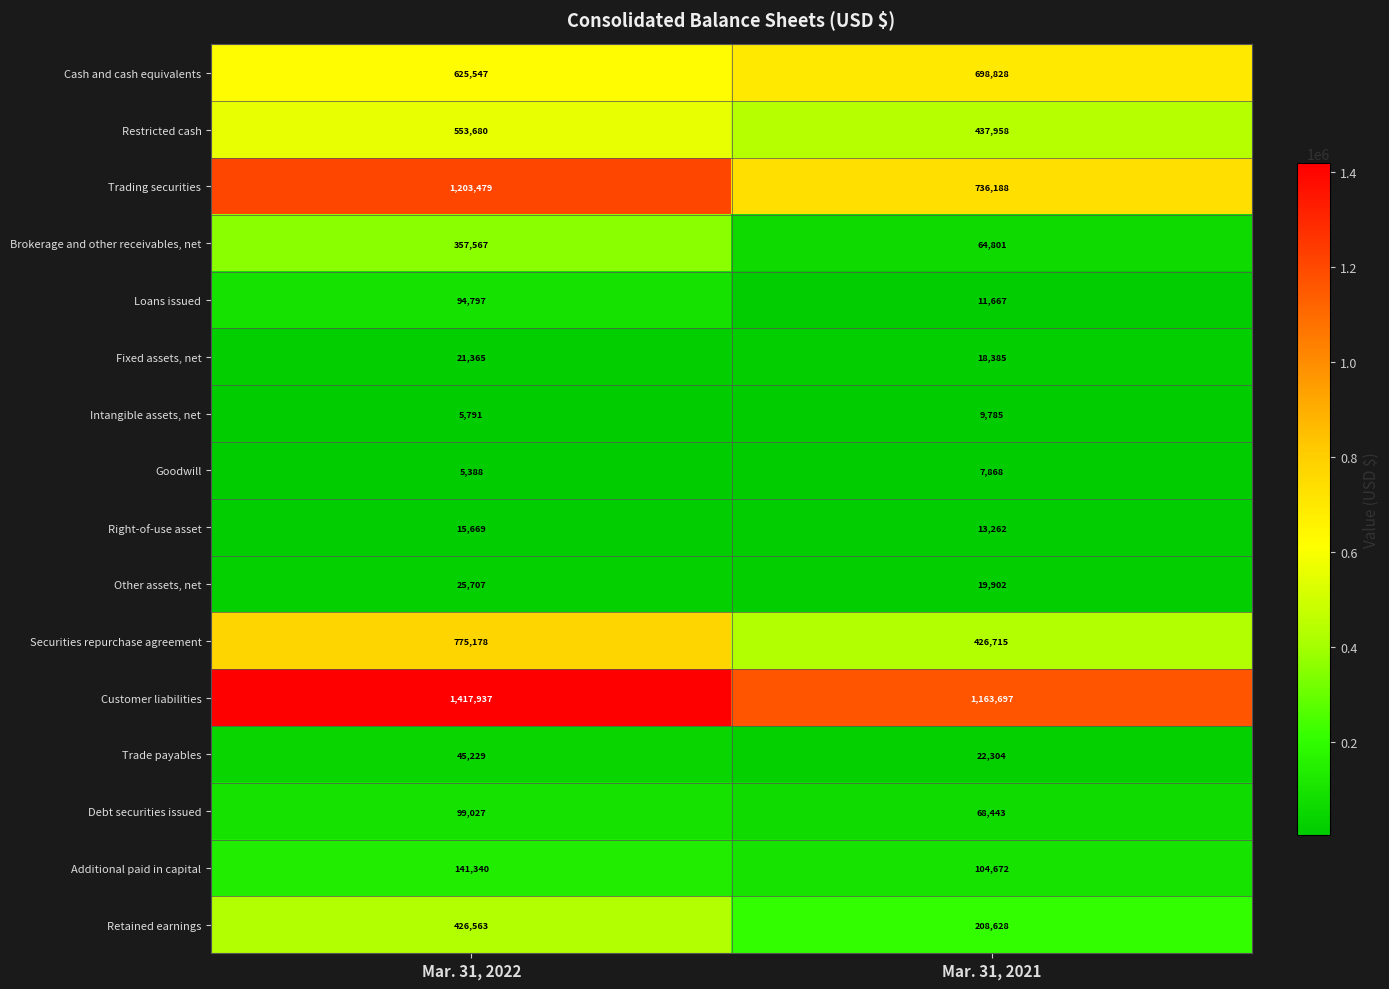

At which category is the sum across all series the highest?

Mar. 31, 2022